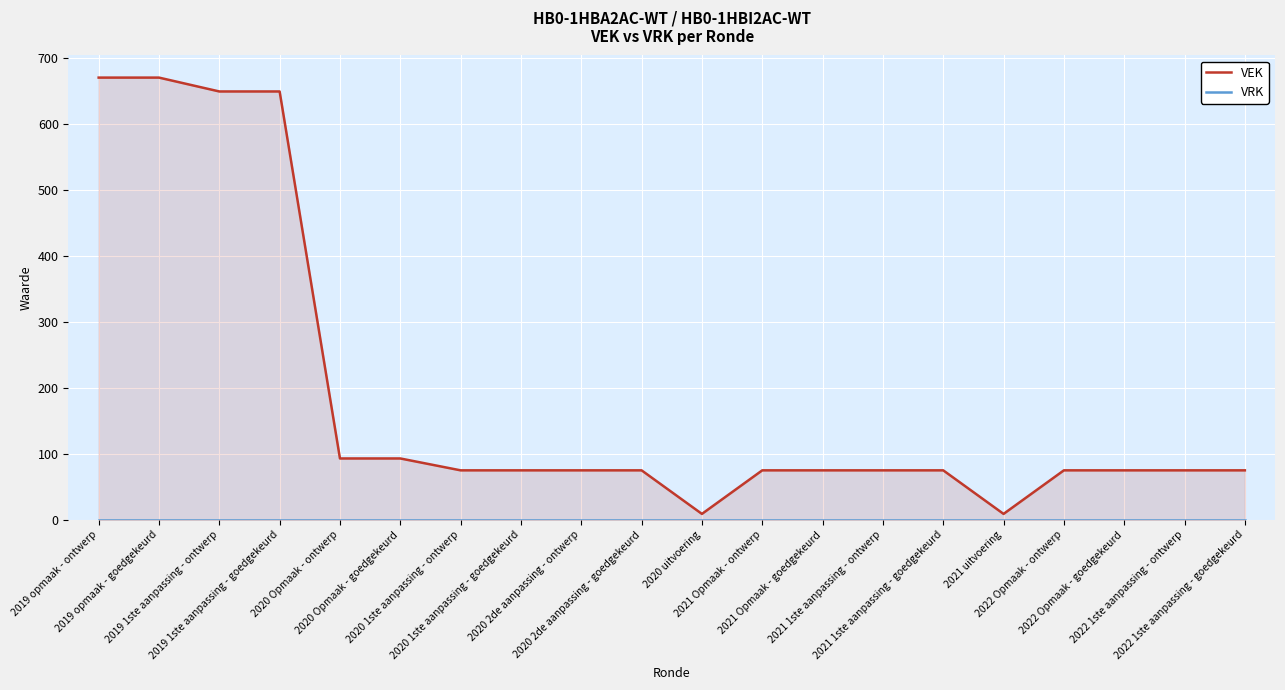

True or false: VEK and VRK intersect in this chart.

False